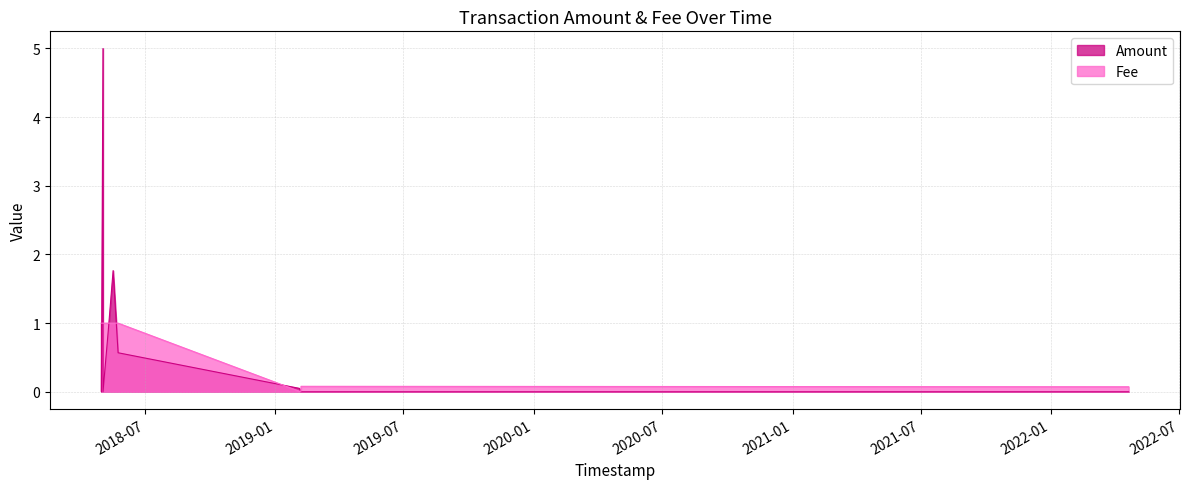

Which series has the largest range (max minus min)?

Amount